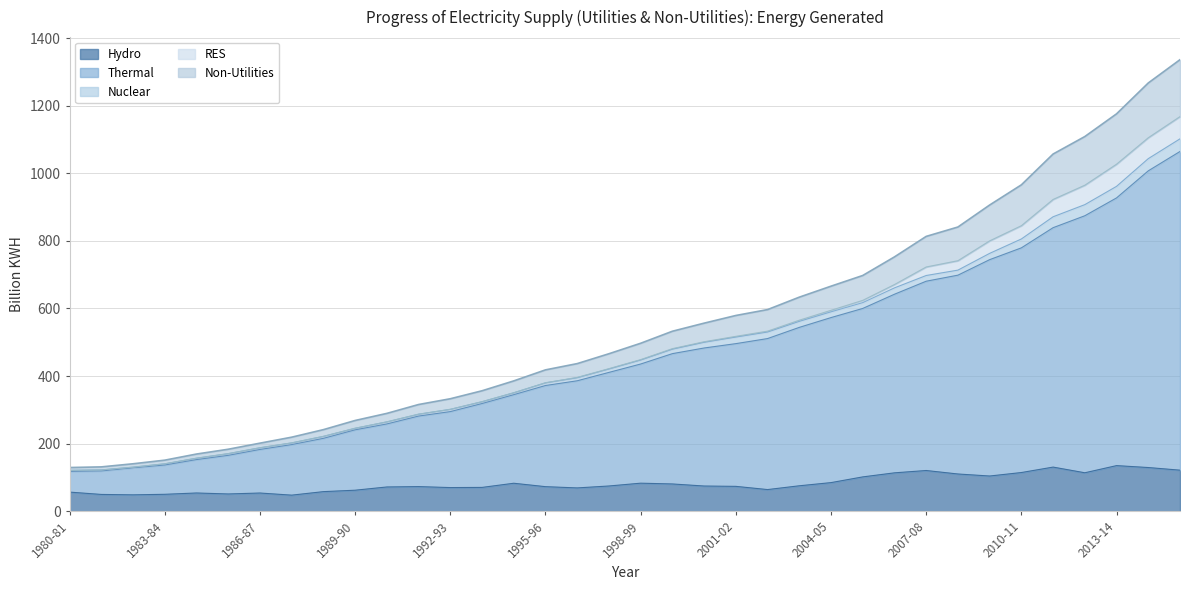

True or false: Hydro and Thermal cross at least once.

False